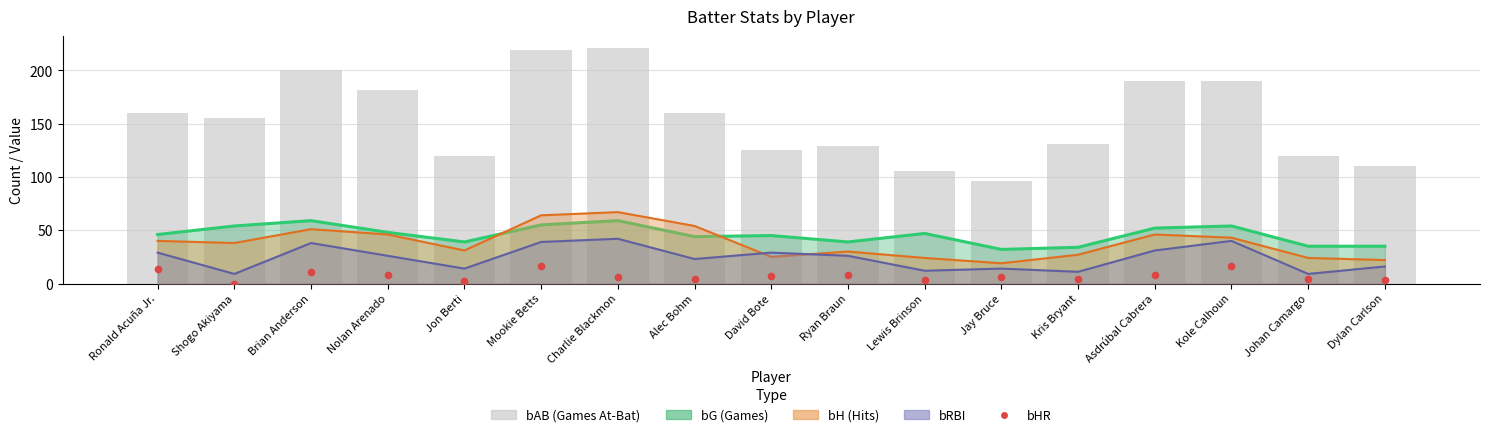

At which category is the sum across all series the highest?

Mookie Betts